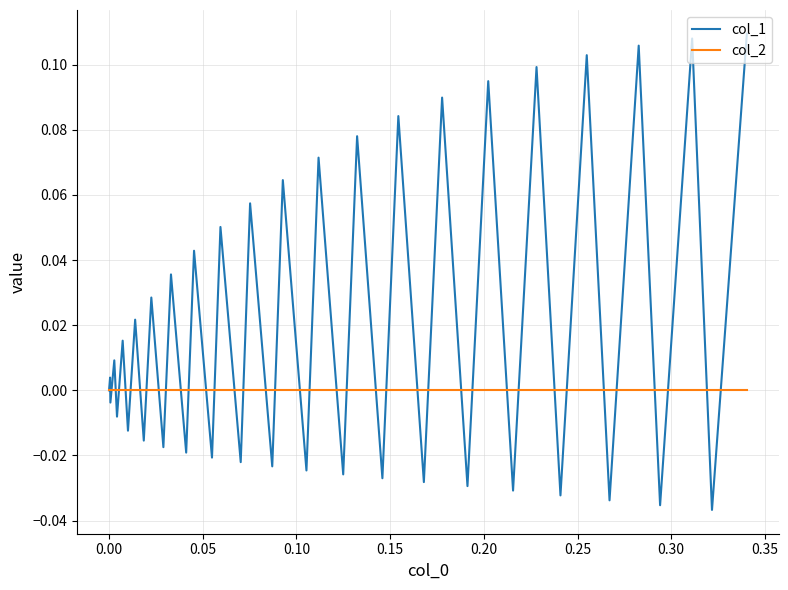

Rank the series by their maximum value, from lowest to highest.

col_2, col_1